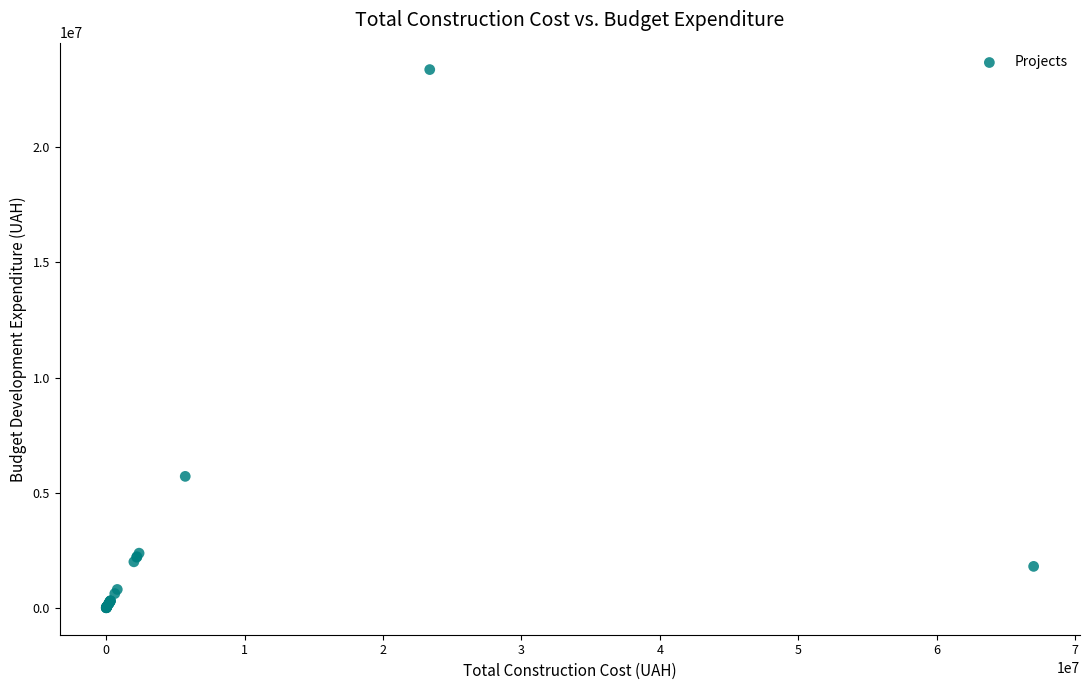

What Y value in the scatter plot is closest to 11687962?

5710000